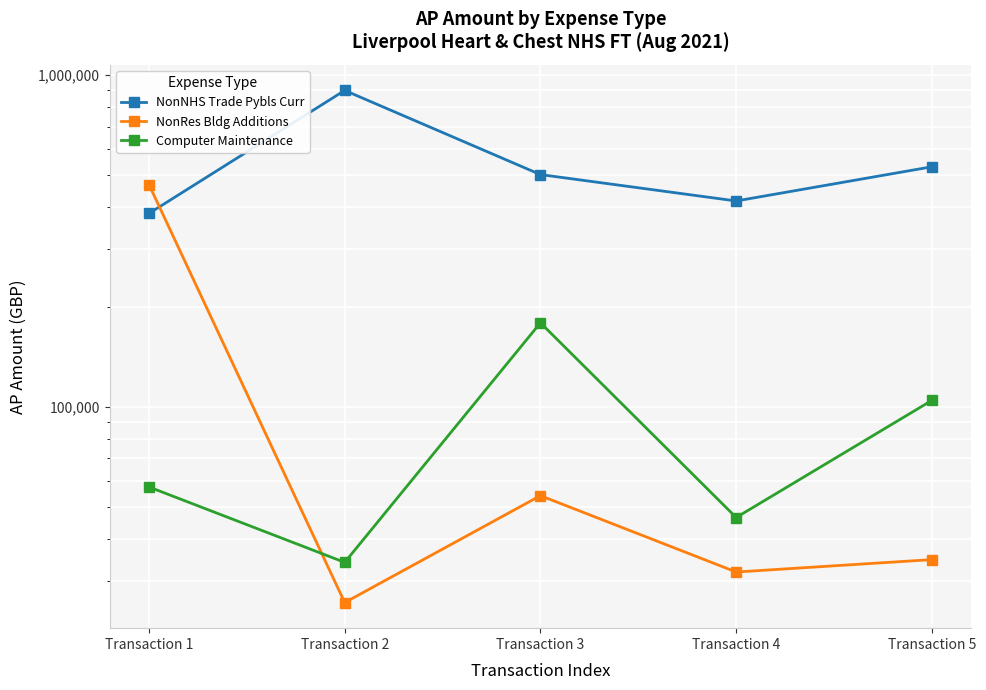

Where does the NonNHS Trade Pybls Curr series first go above 501986?

Transaction 2